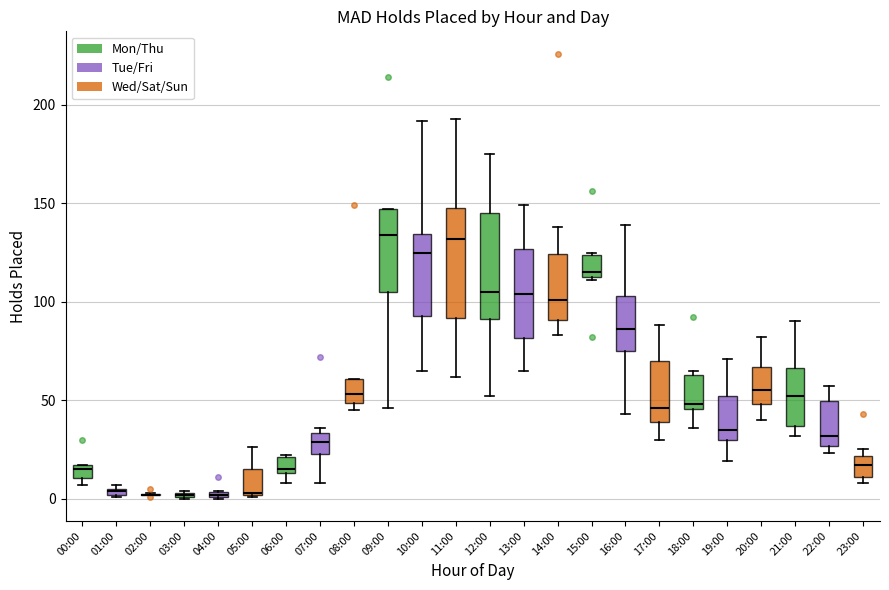

Where is the upper edge of the box for 23:00 on the y-axis? The values are not printed on the chart, so give them approximately, as read against the axis.

20